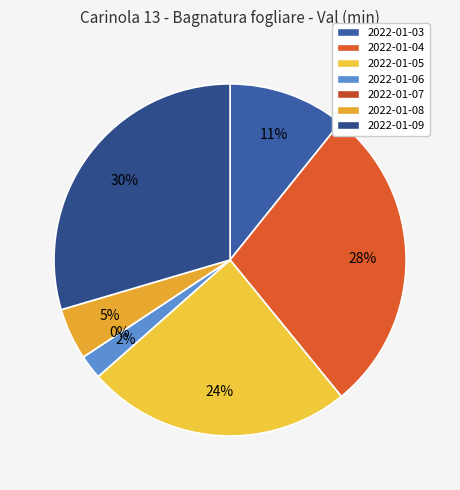

To the nearest percent, what is the difference between the largest and smallest slice percentages?

30%